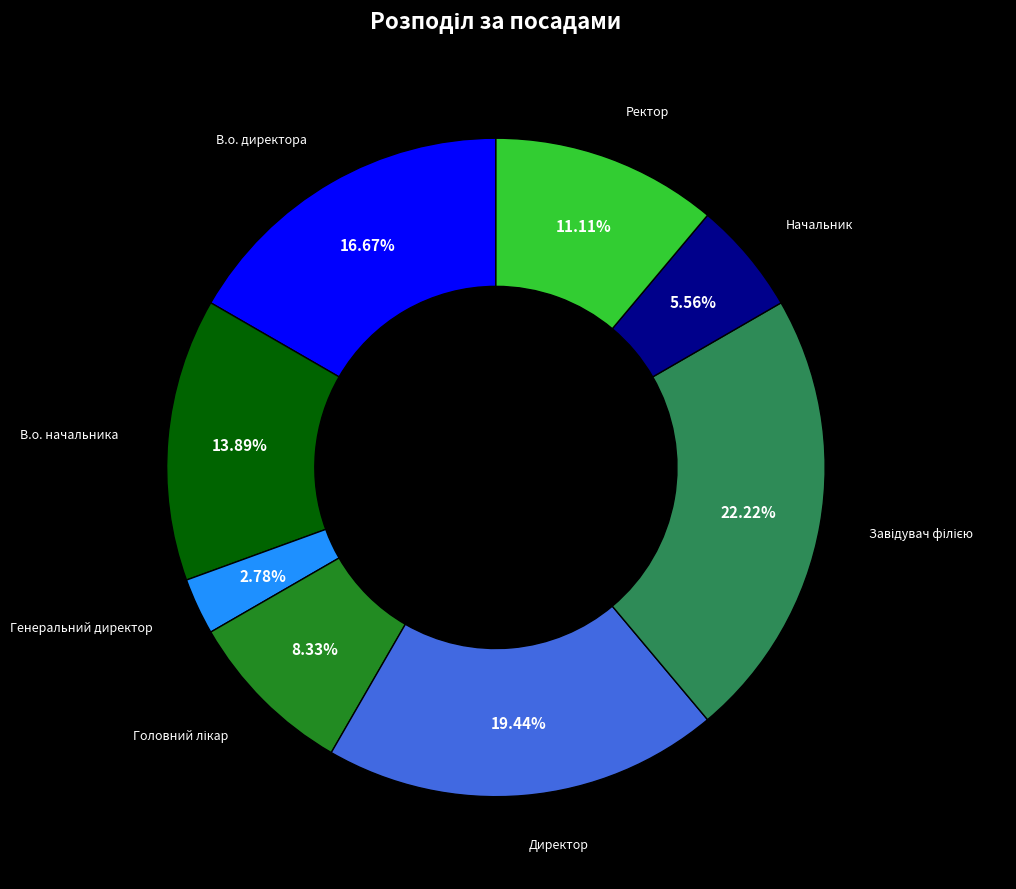

To the nearest percent, what is the difference between the В.о. начальника and В.о. директора slice percentages?

3%